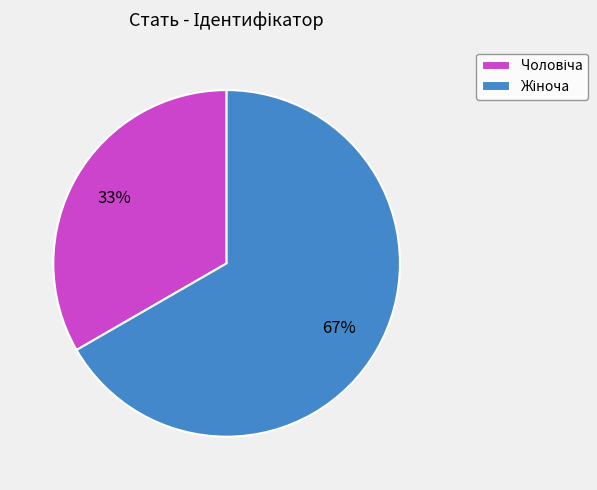

Is there any slice that represents more than half of the pie?

Yes